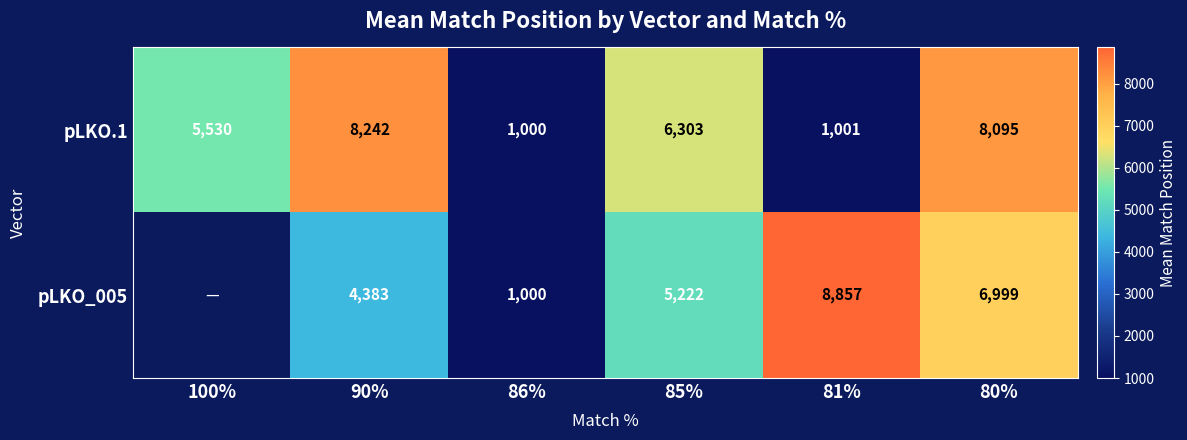

Rank the series at 85% from lowest to highest value.

pLKO_005, pLKO.1